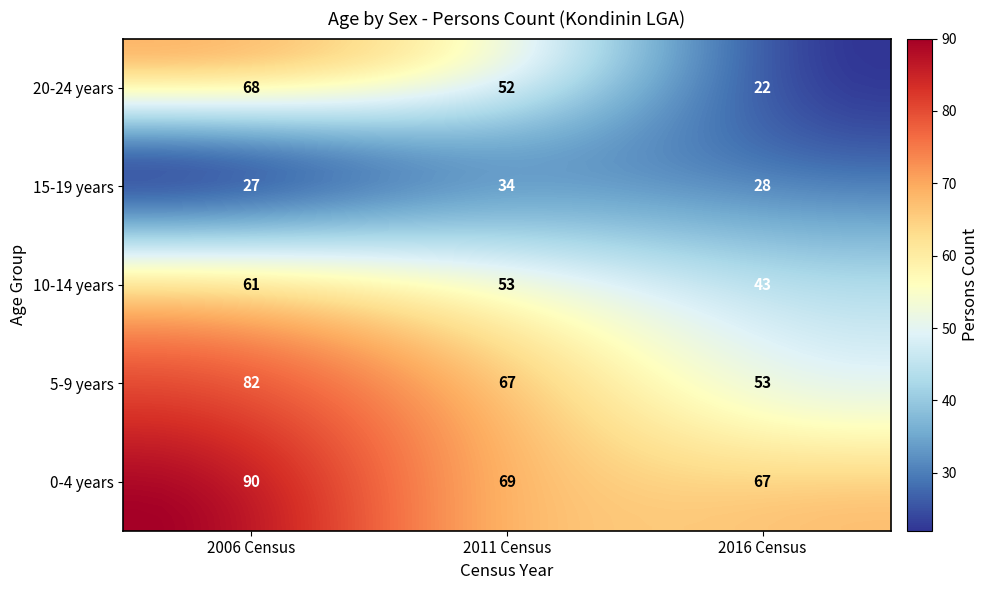

At how many categories does at least one series exceed 72?

1